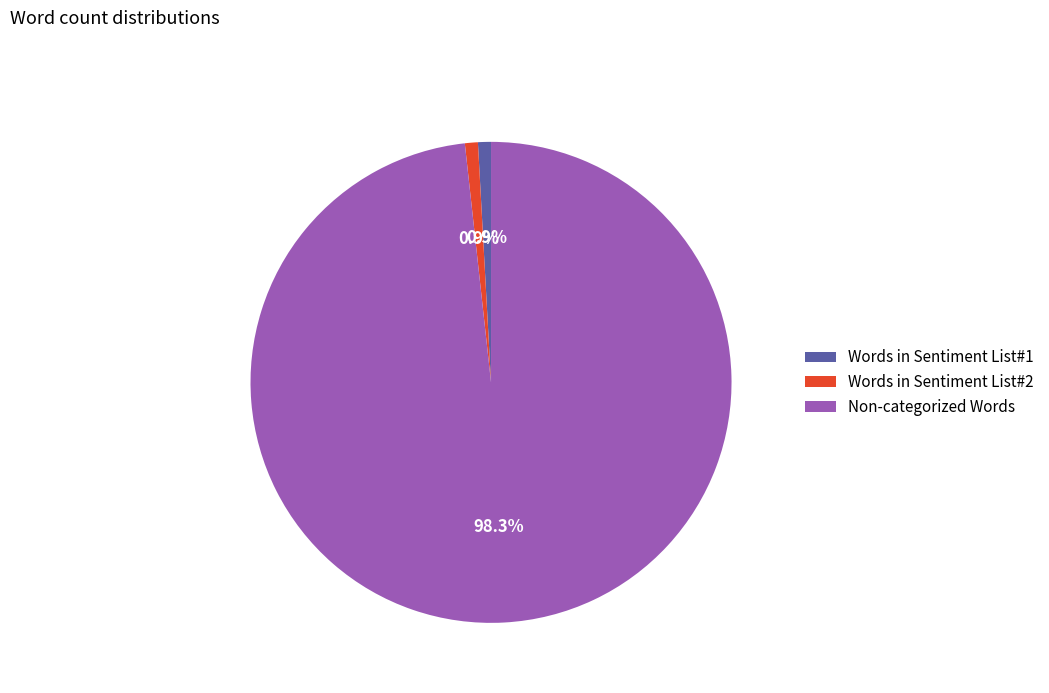

How many segments does this pie chart have?

3